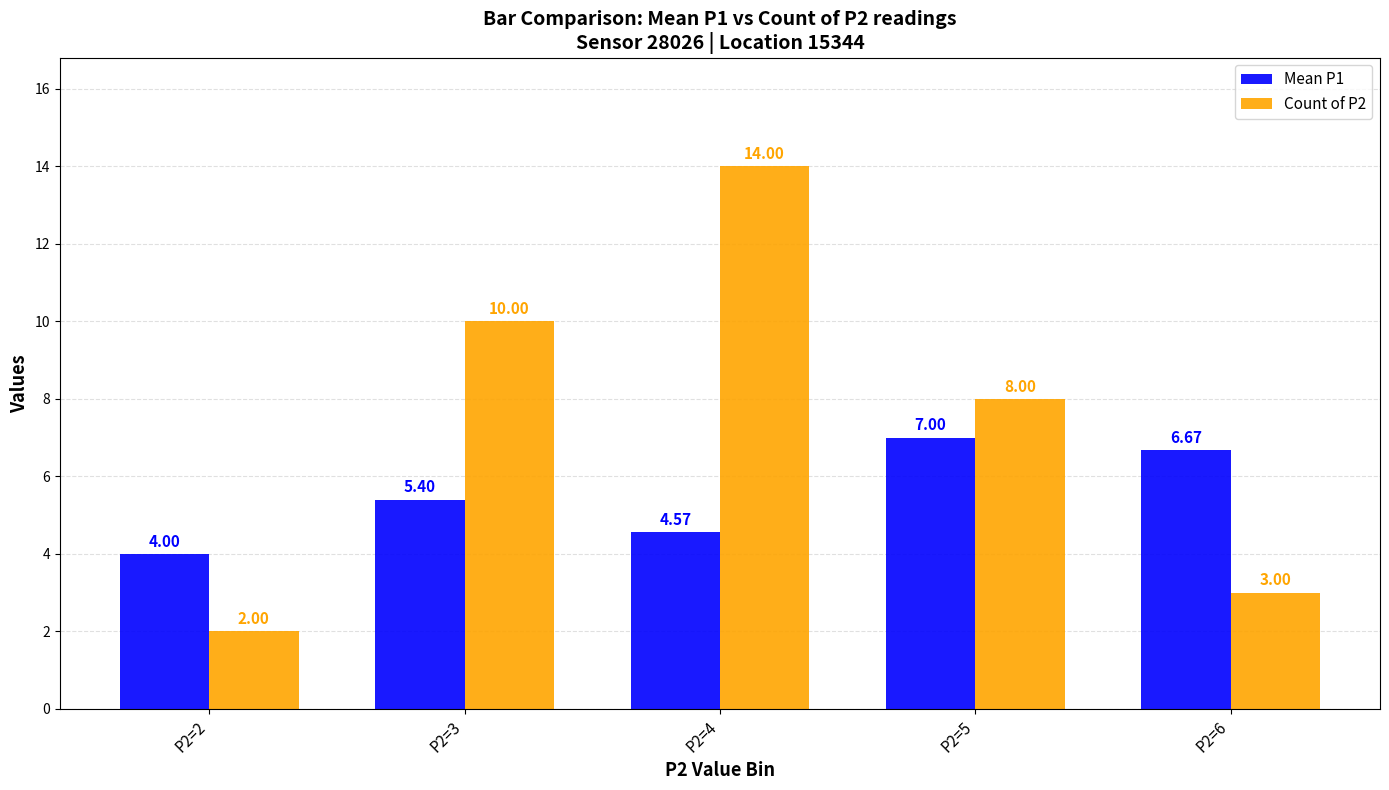

At which category is the sum across all series the highest?

P2=4